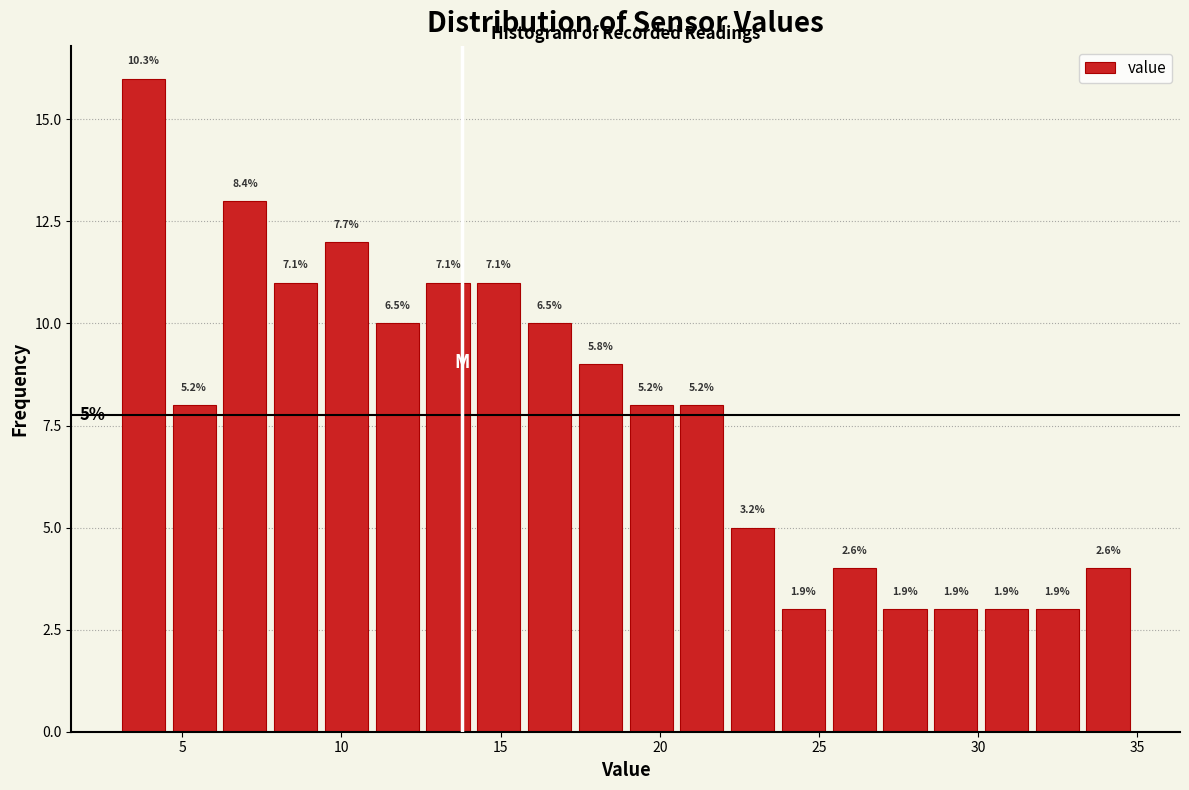

Read against the x-axis, roughly where is the centre of the tallest bar?

4.0